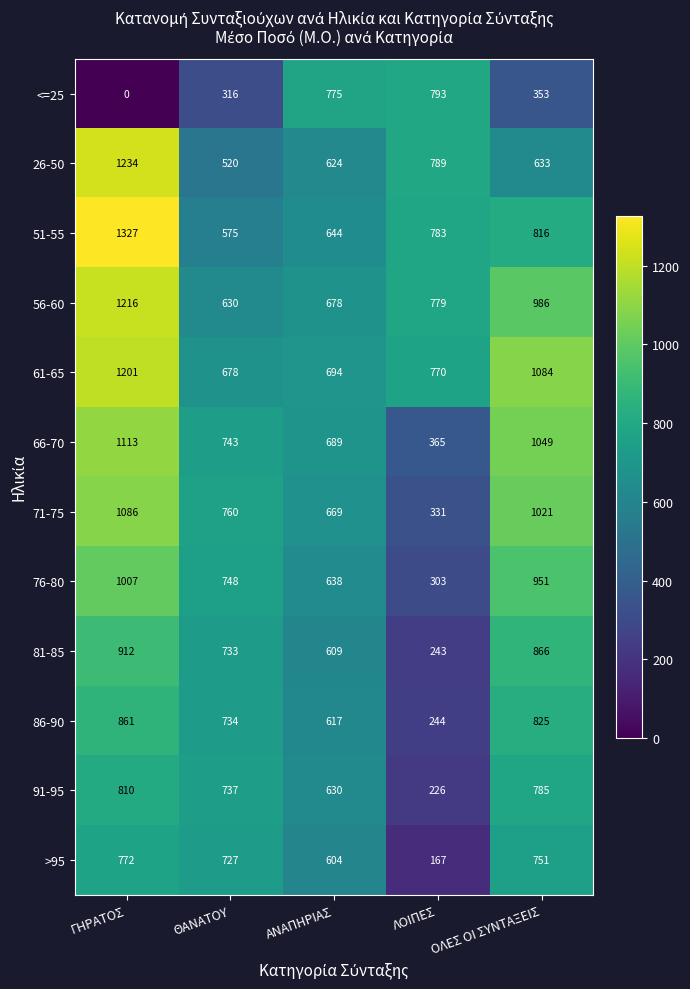

At how many categories does at least one series exceed 618?

5